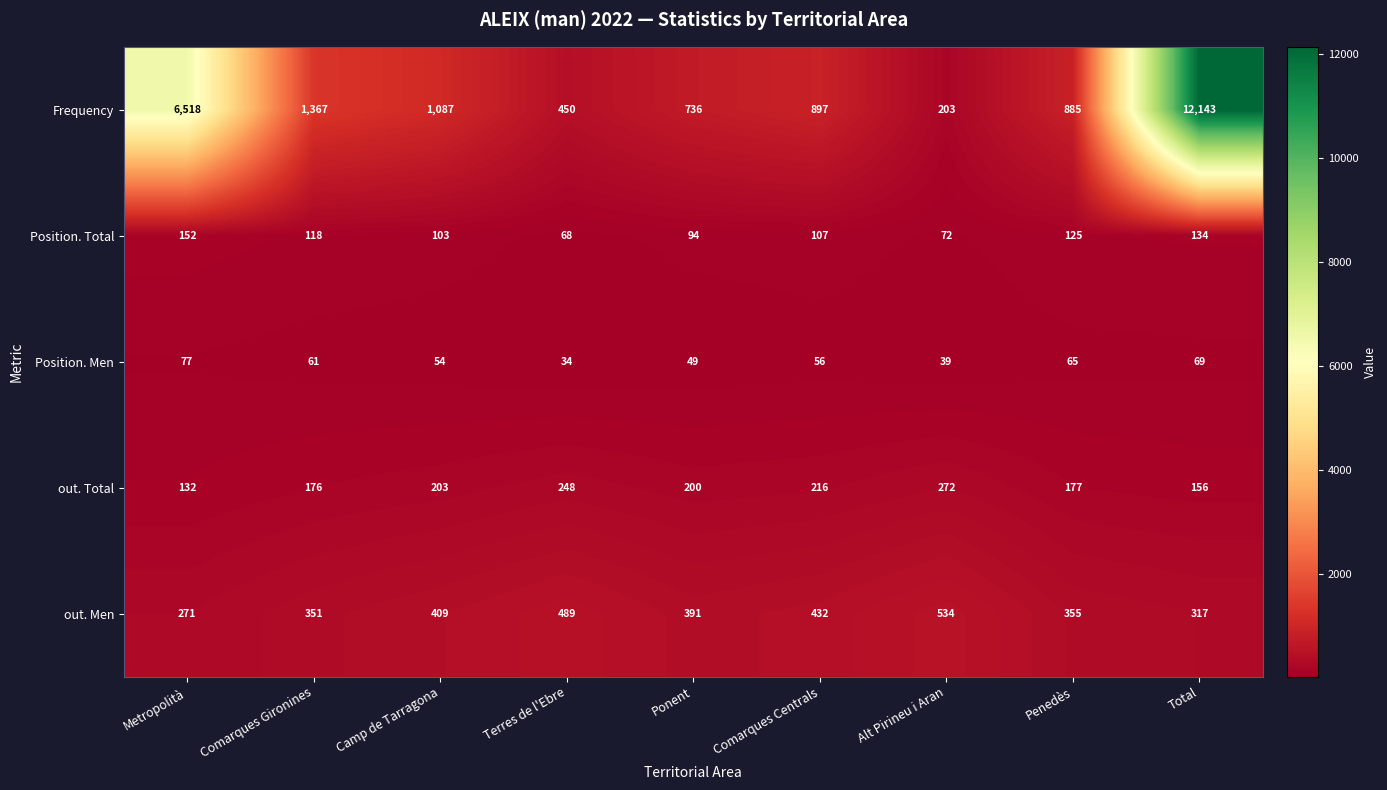

At which label is Position. Total closest to 110?

Comarques Centrals